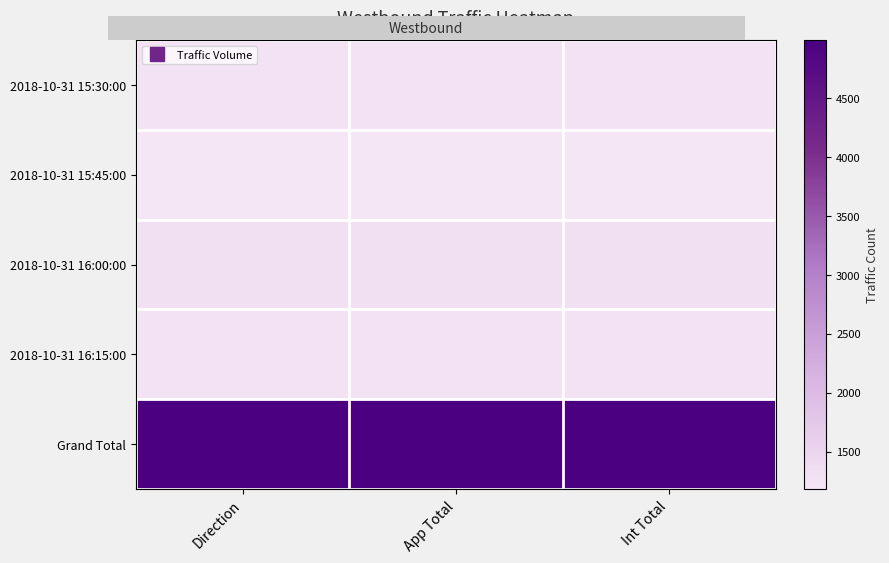

Reading left to right, extract all data points from this chart.

2018-10-31 15:30:00: Direction=1259	App Total=1259	Int Total=1259
2018-10-31 15:45:00: Direction=1181	App Total=1181	Int Total=1181
2018-10-31 16:00:00: Direction=1304	App Total=1304	Int Total=1304
2018-10-31 16:15:00: Direction=1252	App Total=1252	Int Total=1252
Grand Total: Direction=4996	App Total=4996	Int Total=4996